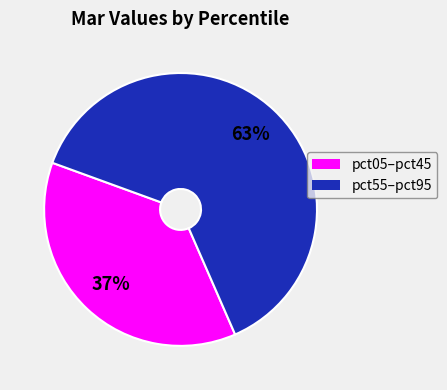

To the nearest percent, what is the difference between the largest and smallest slice percentages?

26%